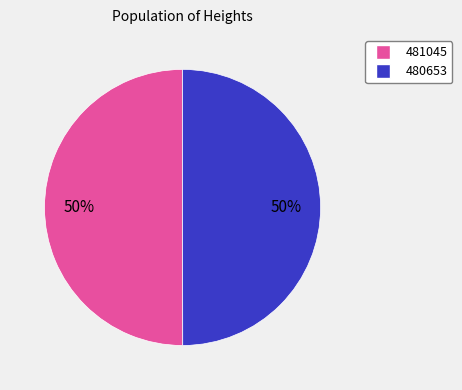

Approximately how many times larger is the value at 481045 compared to 480653?

1.0